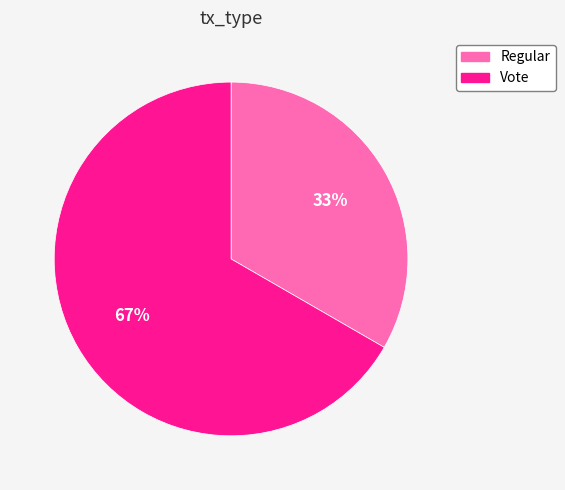

What percentage is the Vote slice, to the nearest percent?

67%